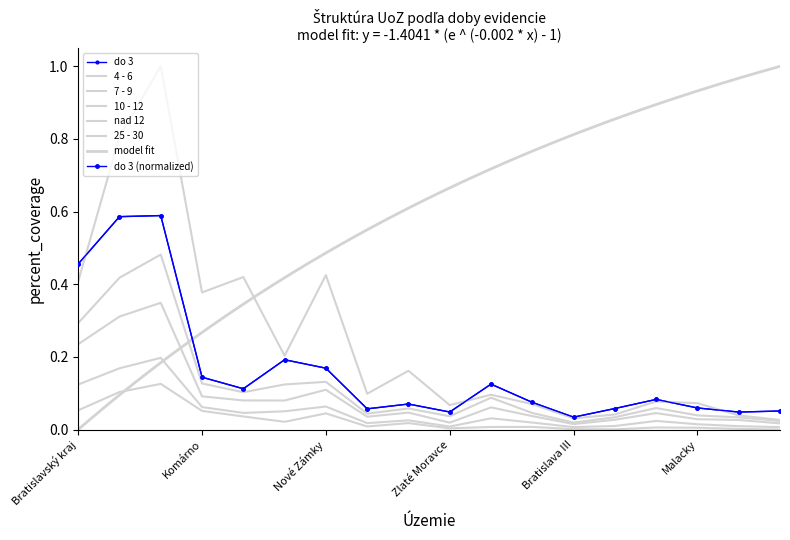

List the series in order of their peak value, lowest first.

25 - 30, 10 - 12, 7 - 9, 4 - 6, do 3, nad 12